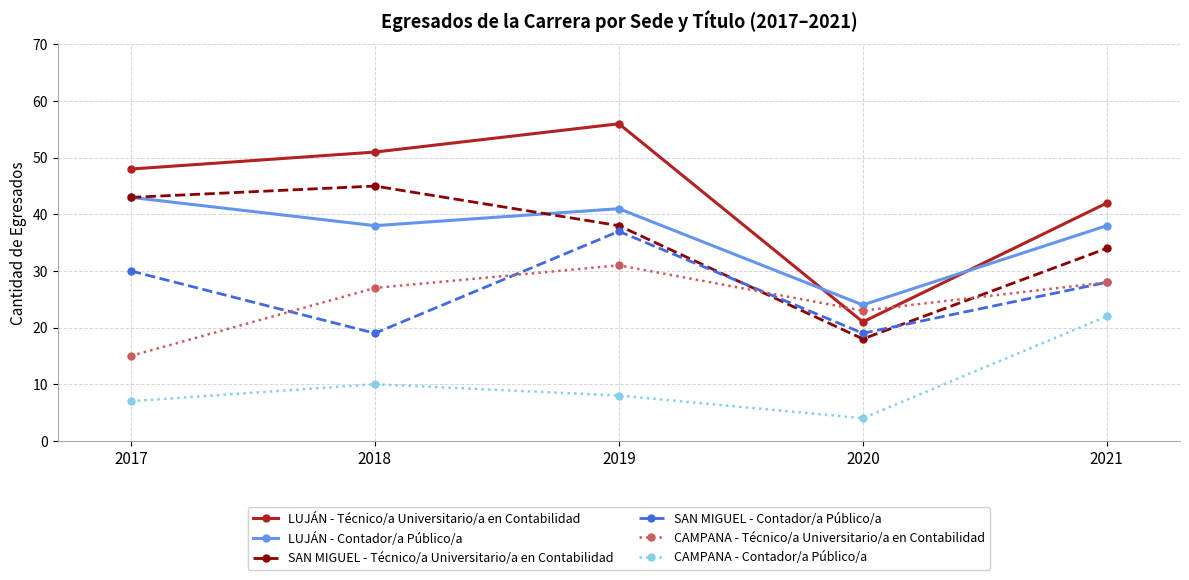

What is the difference between the second highest and minimum values in the LUJÁN - Contador/a Público/a series?

17